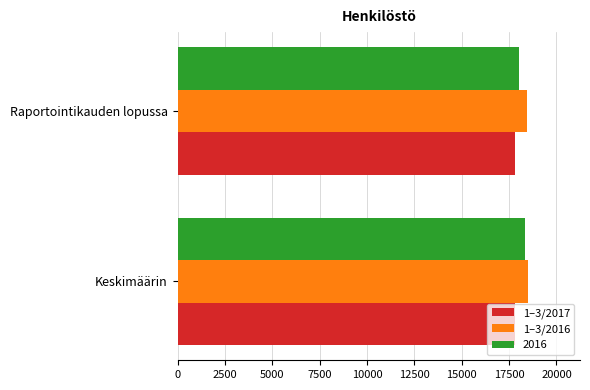

What is the sum of all 1–3/2016 values?

36899